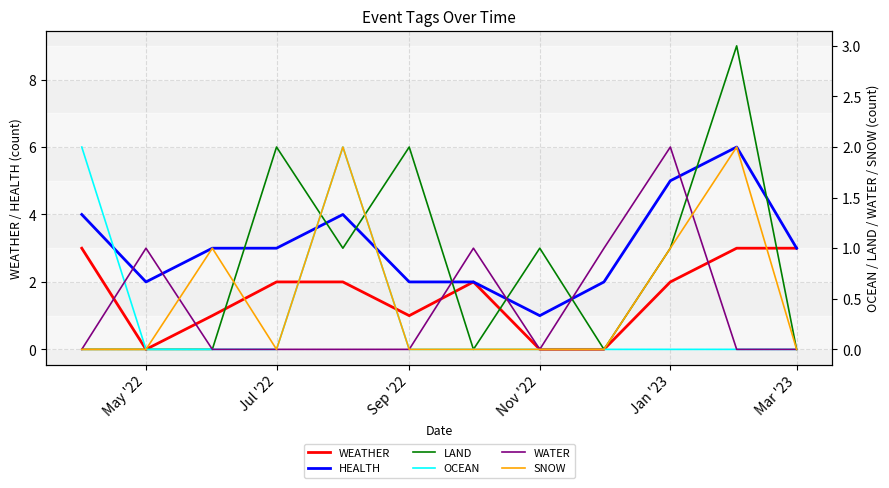

The WEATHER series shows 1 at Sep '22. True or false?

True